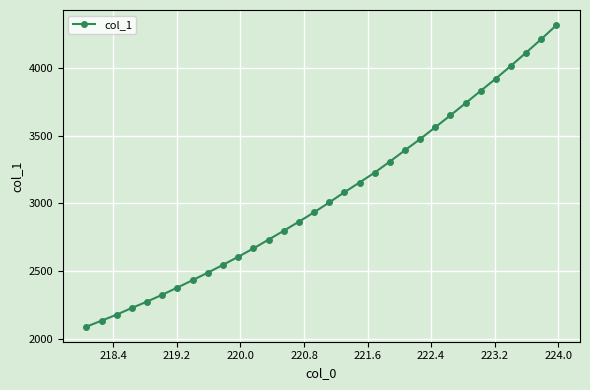

Does the chart have visible grid lines?

Yes